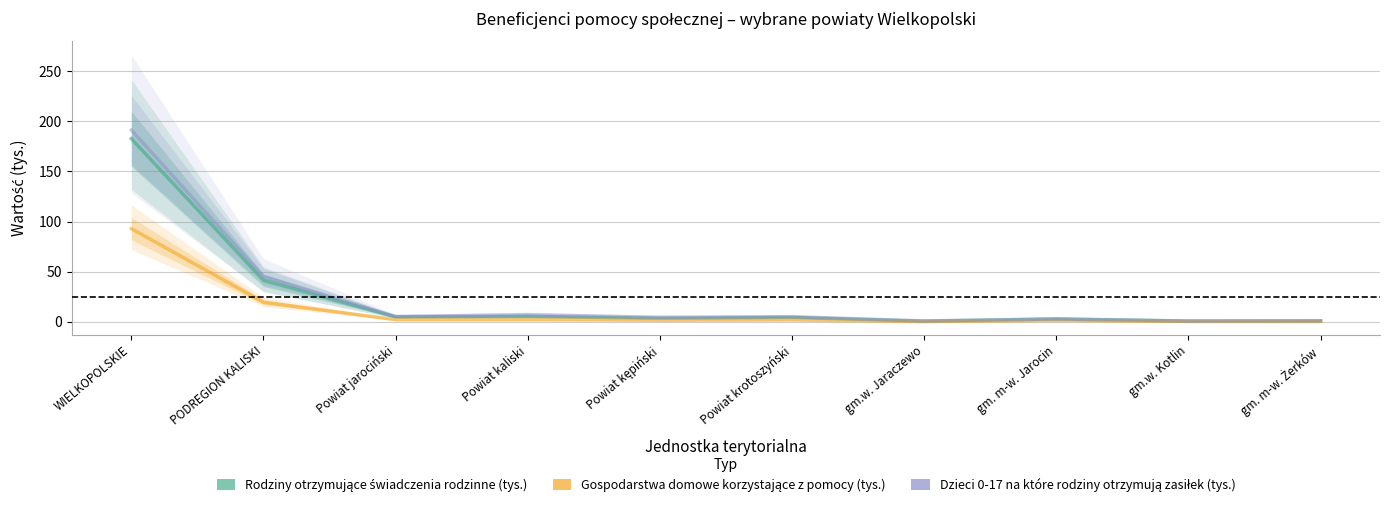

Which category has the lowest value in the Rodziny otrzymujące świadczenia rodzinne (tys.) series?

gm.w. Jaraczewo